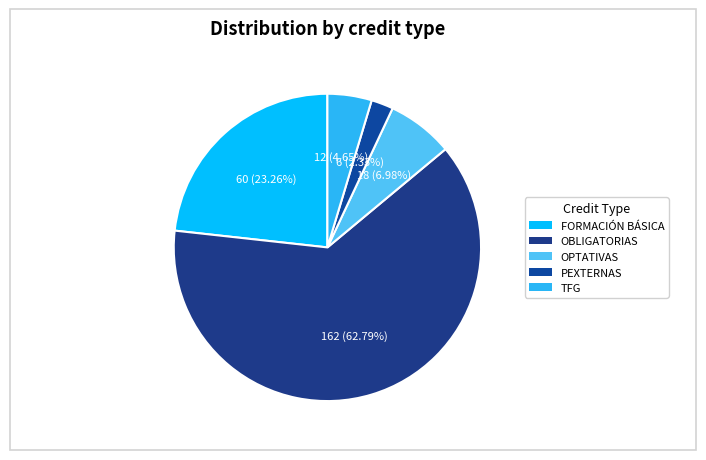

What percentage is the OBLIGATORIAS slice, to the nearest percent?

63%